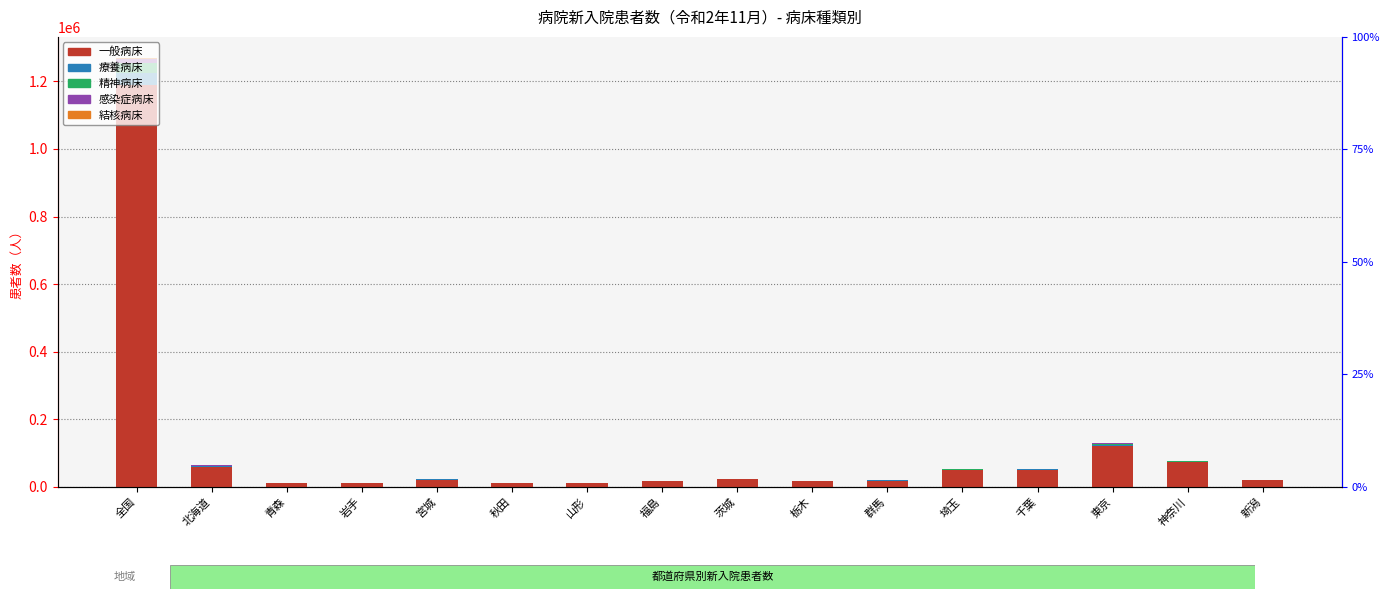

What is the label of the 15th bar from the right?

北海道